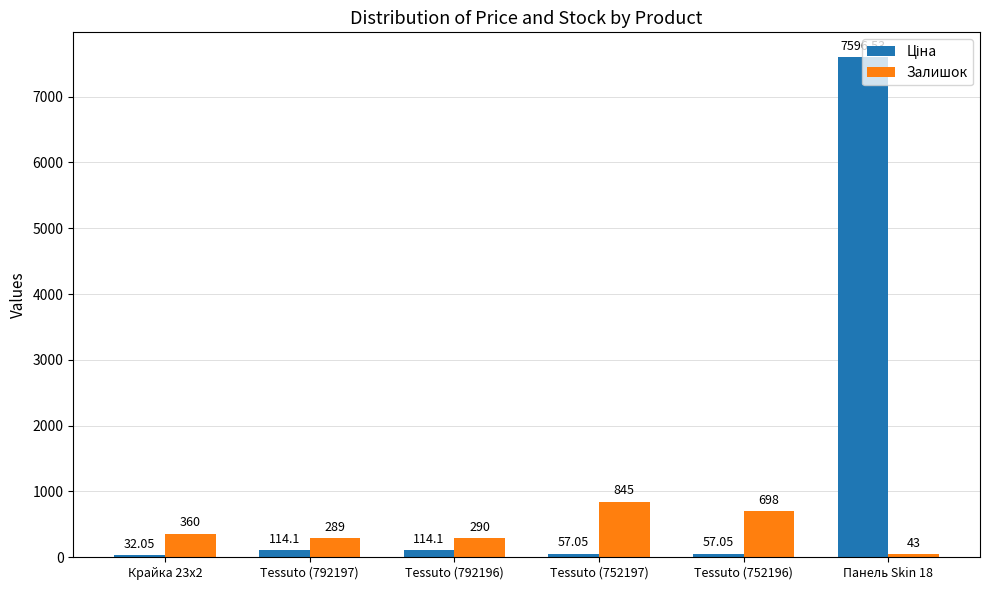

What is the sum of the Залишок values at Tessuto (792197) and Tessuto (752197)?

1134.0